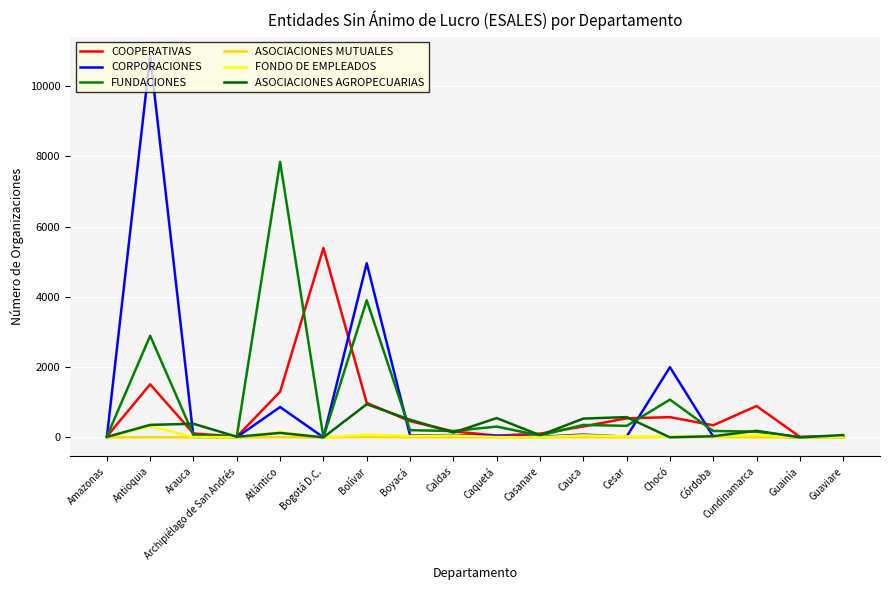

Reading right to left, transcribe all the data shown in this chart.

COOPERATIVAS: Guaviare=21	Guainía=15	Cundinamarca=892	Córdoba=344	Chocó=575	Cesar=542	Cauca=310	Casanare=105	Caquetá=50	Caldas=170	Boyacá=462	Bolívar=979	Bogotá D.C.=5391	Atlántico=1298	Archipiélago de San Andrés=21	Arauca=110	Antioquia=1509	Amazonas=25
CORPORACIONES: Guaviare=11	Guainía=2	Cundinamarca=37	Córdoba=24	Chocó=1999	Cesar=20	Cauca=78	Casanare=16	Caquetá=44	Caldas=65	Boyacá=55	Bolívar=4957	Bogotá D.C.=0	Atlántico=863	Archipiélago de San Andrés=5	Arauca=8	Antioquia=10857	Amazonas=8
FUNDACIONES: Guaviare=9	Guainía=6	Cundinamarca=162	Córdoba=182	Chocó=1074	Cesar=327	Cauca=354	Casanare=51	Caquetá=307	Caldas=181	Boyacá=204	Bolívar=3902	Bogotá D.C.=0	Atlántico=7843	Archipiélago de San Andrés=30	Arauca=67	Antioquia=2892	Amazonas=24
ASOCIACIONES MUTUALES: Guaviare=0	Guainía=0	Cundinamarca=4	Córdoba=5	Chocó=17	Cesar=1	Cauca=6	Casanare=0	Caquetá=1	Caldas=3	Boyacá=3	Bolívar=14	Bogotá D.C.=0	Atlántico=3	Archipiélago de San Andrés=0	Arauca=2	Antioquia=4	Amazonas=0
FONDO DE EMPLEADOS: Guaviare=2	Guainía=2	Cundinamarca=64	Córdoba=23	Chocó=23	Cesar=30	Cauca=58	Casanare=7	Caquetá=9	Caldas=54	Boyacá=39	Bolívar=76	Bogotá D.C.=0	Atlántico=153	Archipiélago de San Andrés=3	Arauca=8	Antioquia=315	Amazonas=4
ASOCIACIONES AGROPECUARIAS: Guaviare=65	Guainía=0	Cundinamarca=187	Córdoba=33	Chocó=0	Cesar=577	Cauca=534	Casanare=60	Caquetá=549	Caldas=137	Boyacá=501	Bolívar=943	Bogotá D.C.=0	Atlántico=126	Archipiélago de San Andrés=17	Arauca=387	Antioquia=355	Amazonas=12